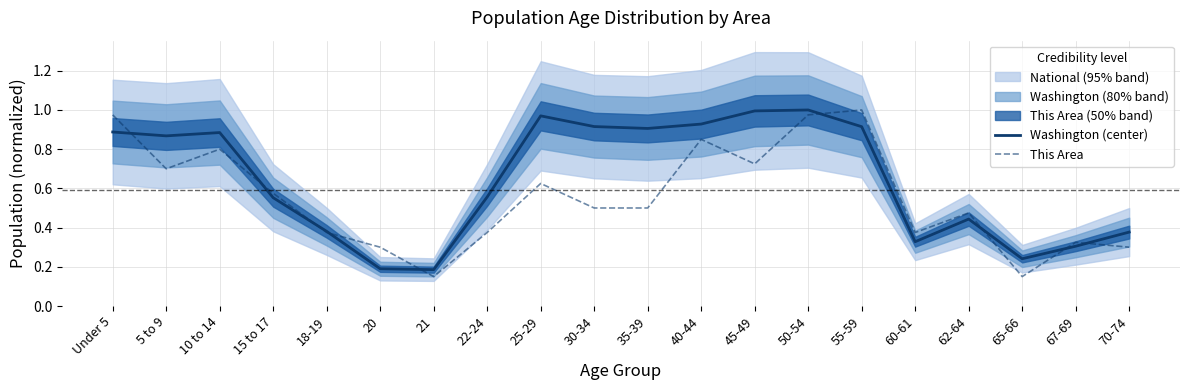

What is the sum of all This Area values?

11.1